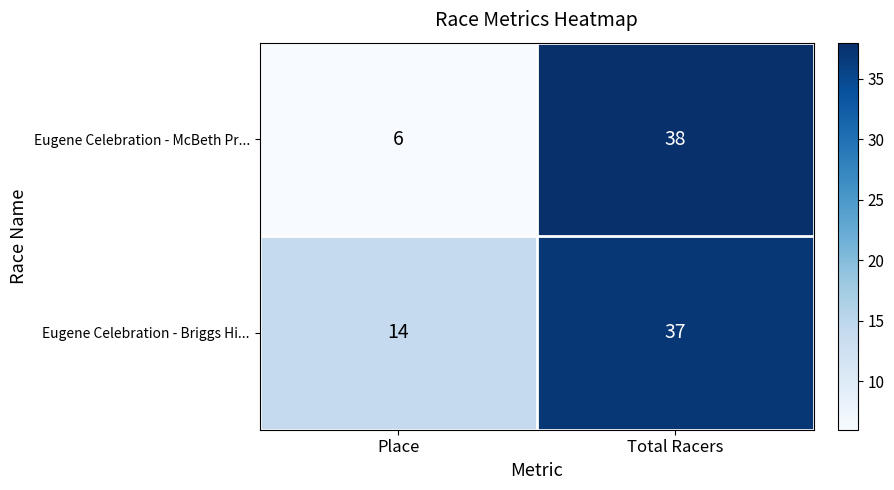

What is the difference between the Eugene Celebration - Briggs Hi... values at Place and Total Racers?

23